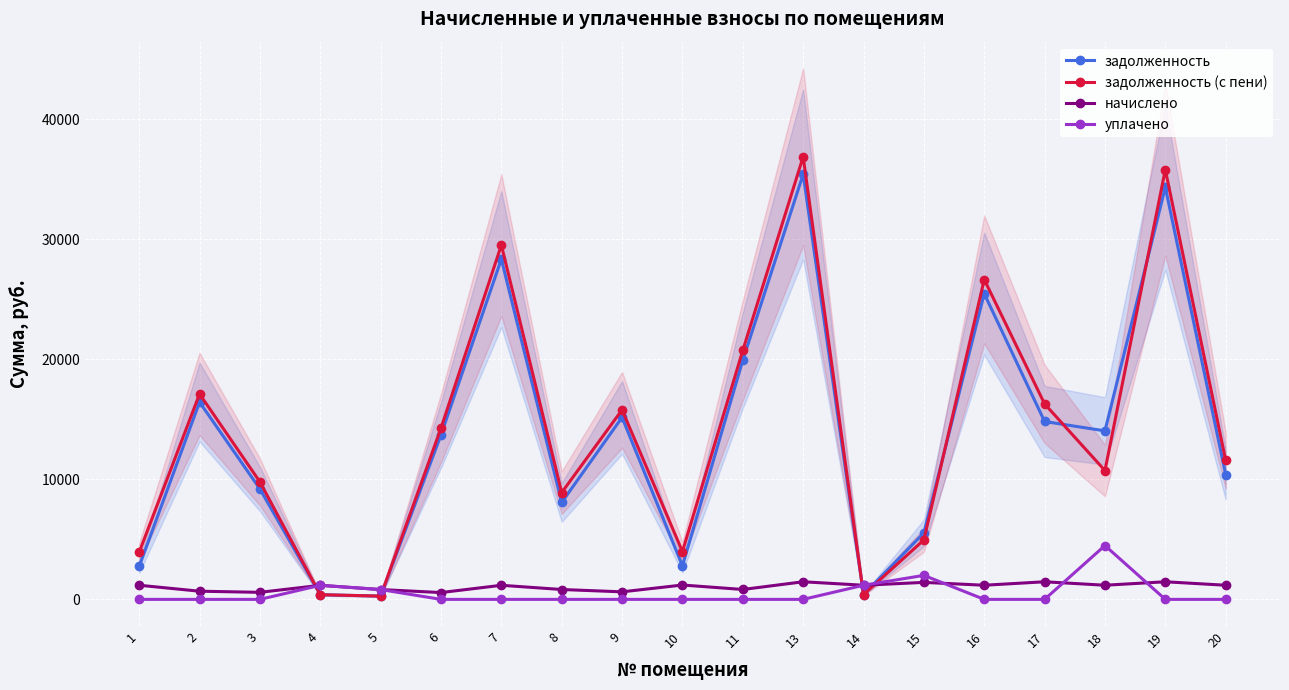

Count the number of data series in this chart.

4